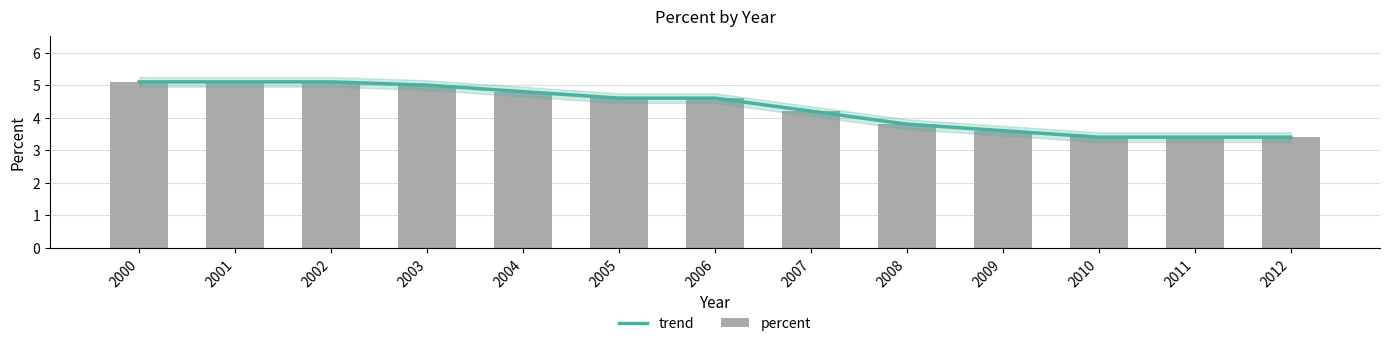

Rank the series at 2011 from lowest to highest value.

trend, percent